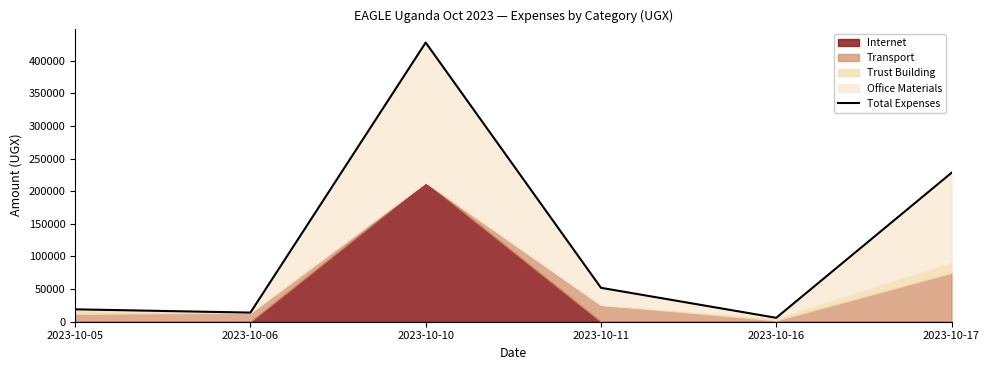

Between 2023-10-11 and 2023-10-05, which is larger?

2023-10-11